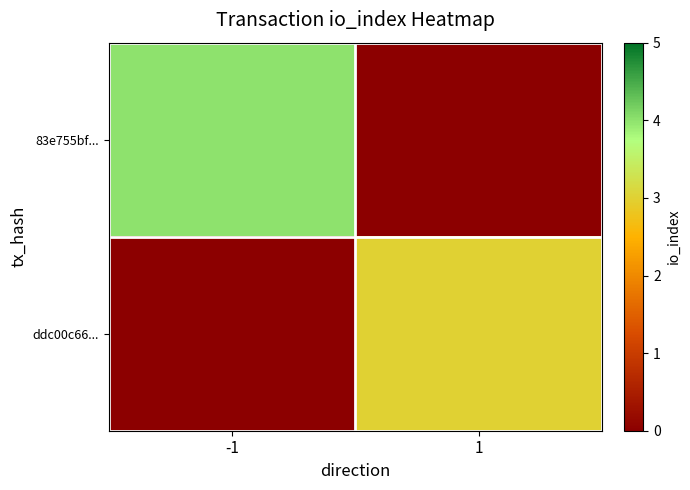

What is the approximate value of ddc00c66... at 1?

3.0